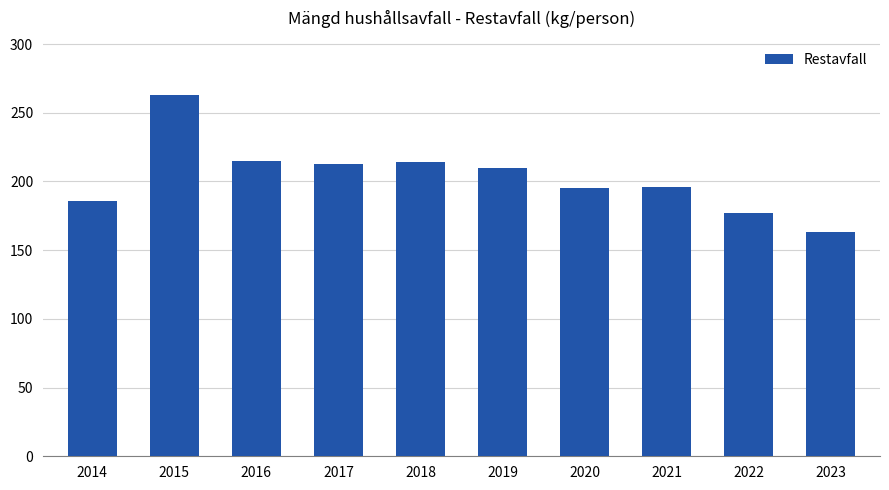

What is the difference between the maximum and minimum values?

100